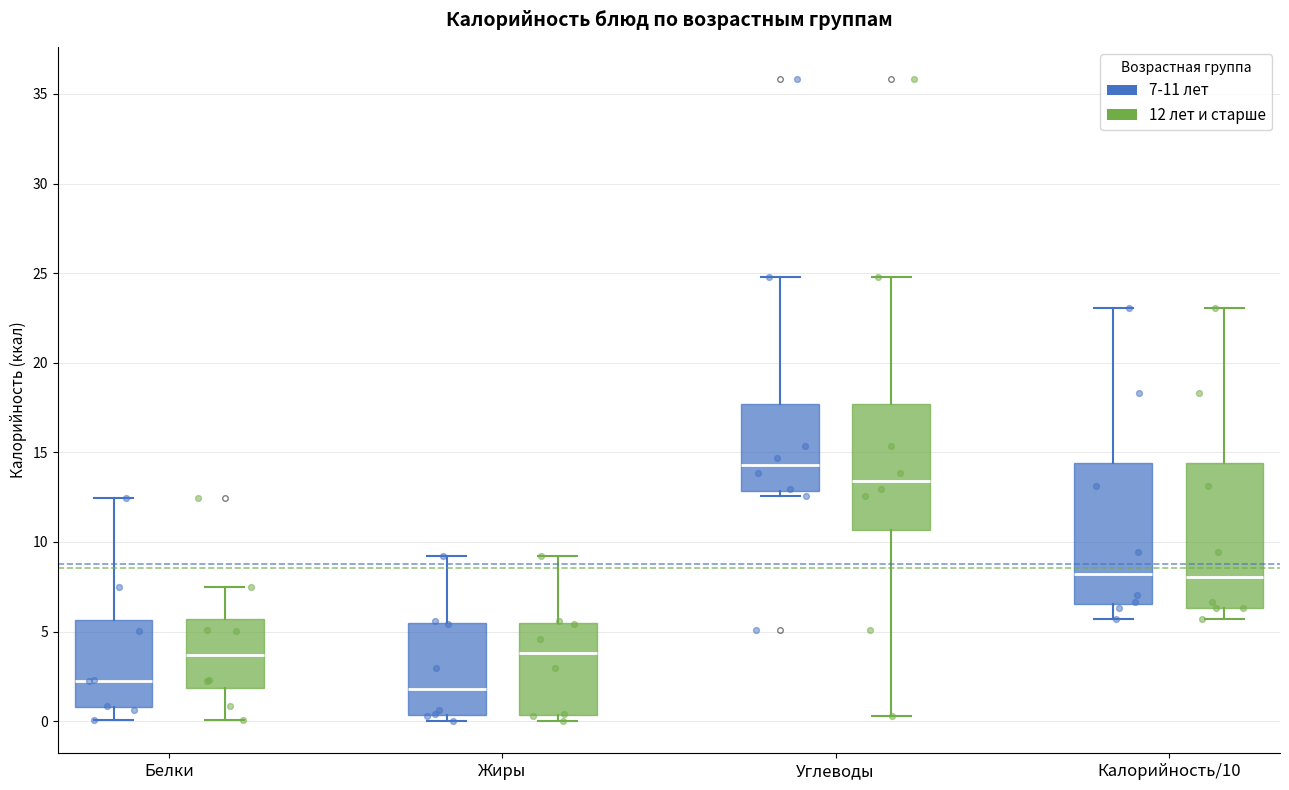

Where does the lower whisker of the box for Калорийность/10 (7-11 лет) end on the y-axis? The values are not printed on the chart, so give them approximately, as read against the axis.

5.5